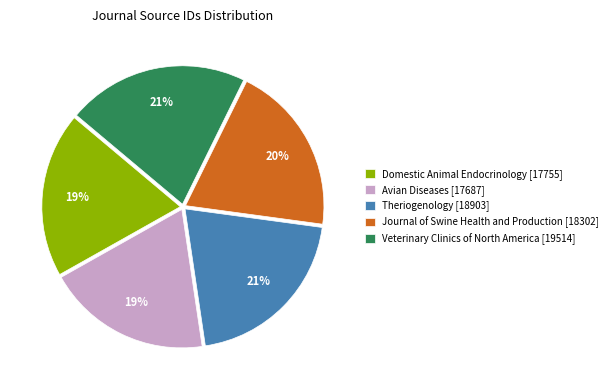

To the nearest percent, what is the difference between the Avian Diseases and Journal of Swine Health and Production slice percentages?

1%